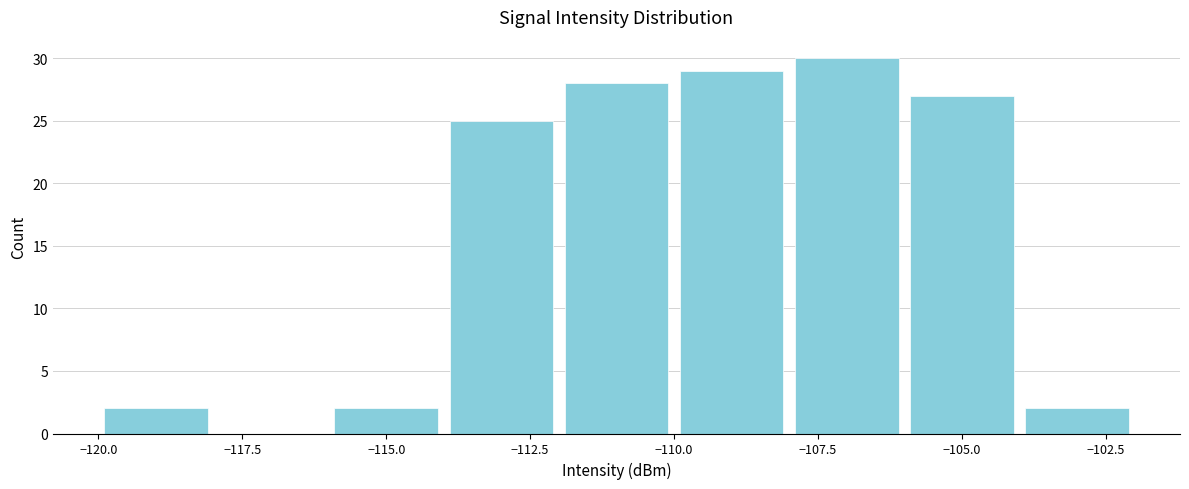

Reading left to right, list every bar in this chart as the range it spans on the x-axis followed by its height. The values are not printed on the chart, so give them approximately, as read against the axis.

-120 to -118: 2
-118 to -116: 0
-116 to -114: 2
-114 to -112: 25
-112 to -110: 28
-110 to -108: 29
-108 to -106: 30
-106 to -104: 27
-104 to -102: 2